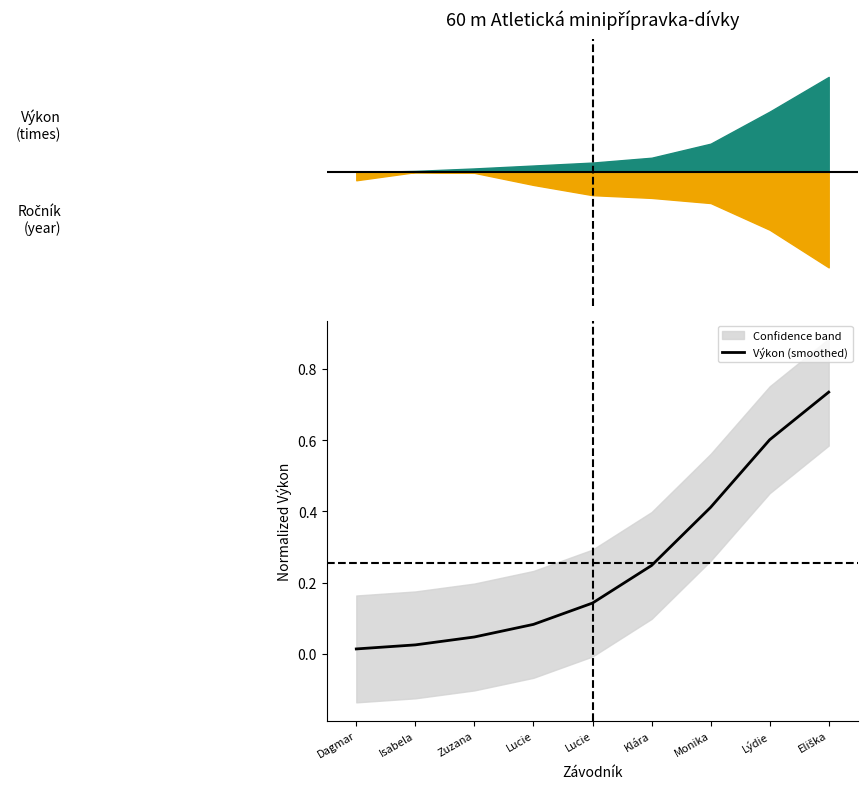

List the labels in order of value, largest first.

Eliška, Lýdie, Monika, Klára, Lucie, Lucie, Zuzana, Isabela, Dagmar